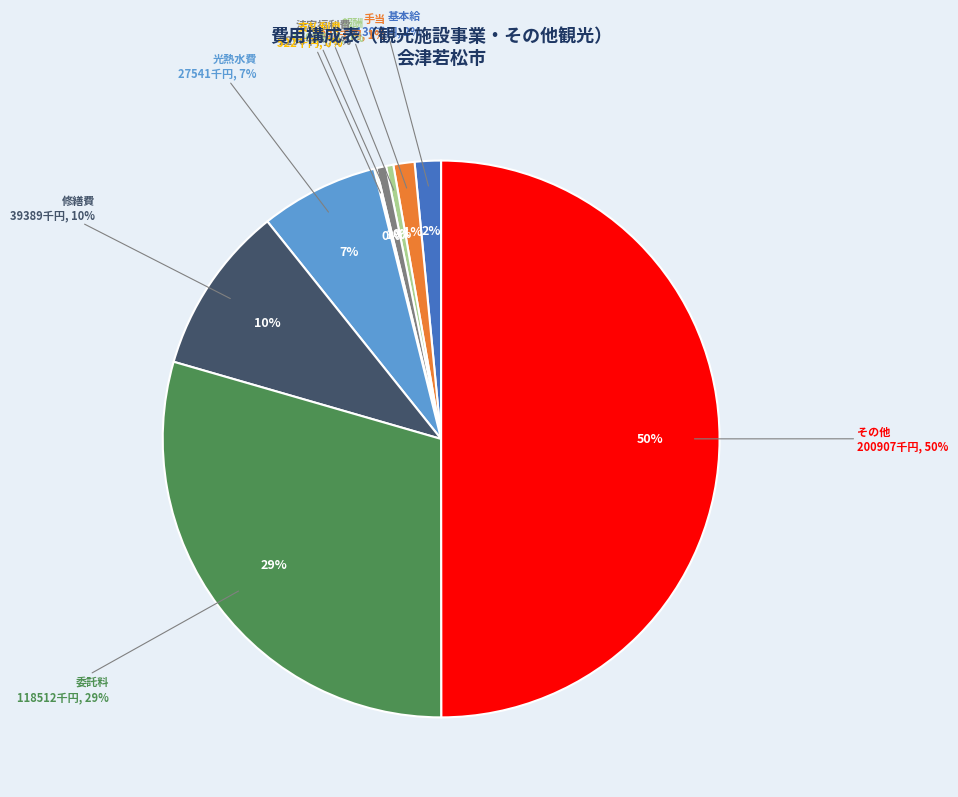

Do 委託料 and 基本給 together represent more than half of the pie?

No